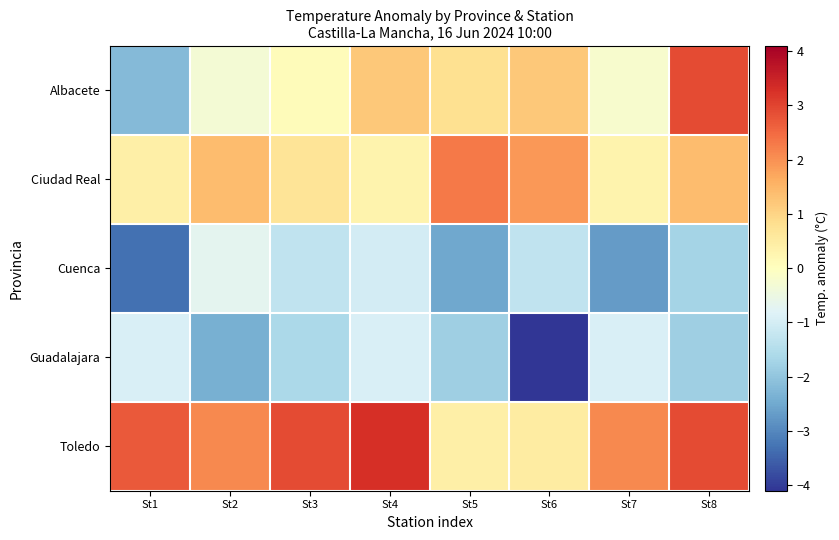

Reading left to right, what are all the values shown in this chart?

Albacete: St1=-2.2	St2=-0.3	St3=0.1	St4=1.2	St5=0.8	St6=1.2	St7=-0.2	St8=2.9
Ciudad Real: St1=0.4	St2=1.4	St3=0.7	St4=0.3	St5=2.3	St6=1.9	St7=0.3	St8=1.4
Cuenca: St1=-3.3	St2=-0.7	St3=-1.3	St4=-1.0	St5=-2.5	St6=-1.3	St7=-2.7	St8=-1.7
Guadalajara: St1=-0.9	St2=-2.4	St3=-1.6	St4=-0.9	St5=-1.8	St6=-4.1	St7=-0.9	St8=-1.8
Toledo: St1=2.7	St2=2.1	St3=2.9	St4=3.3	St5=0.4	St6=0.5	St7=2.1	St8=2.9